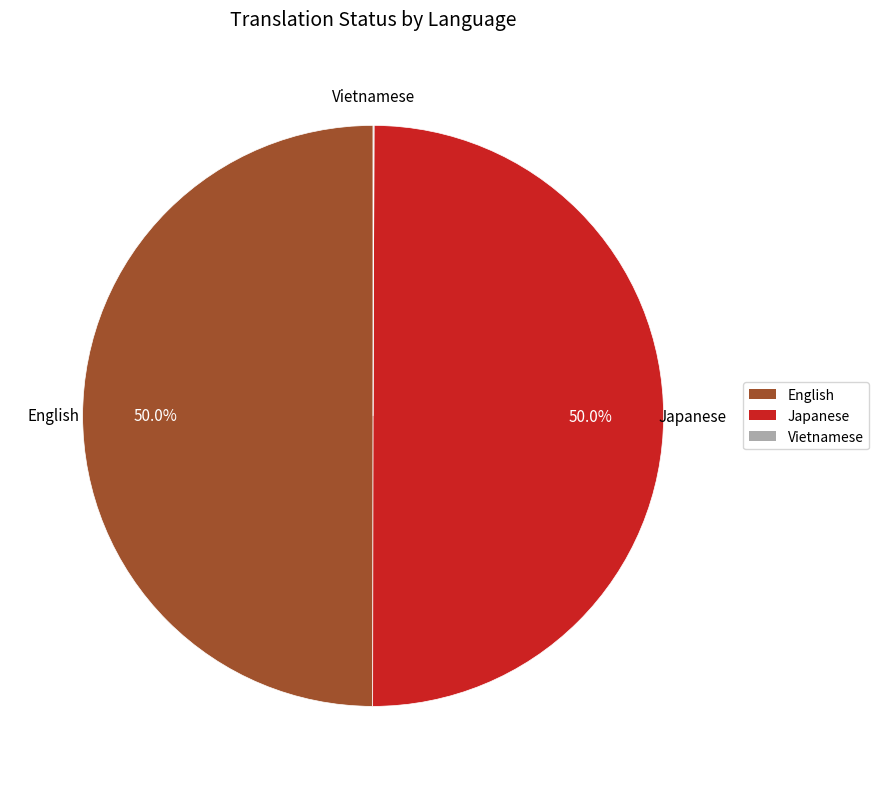

What portion of the pie excludes English?

50.0%